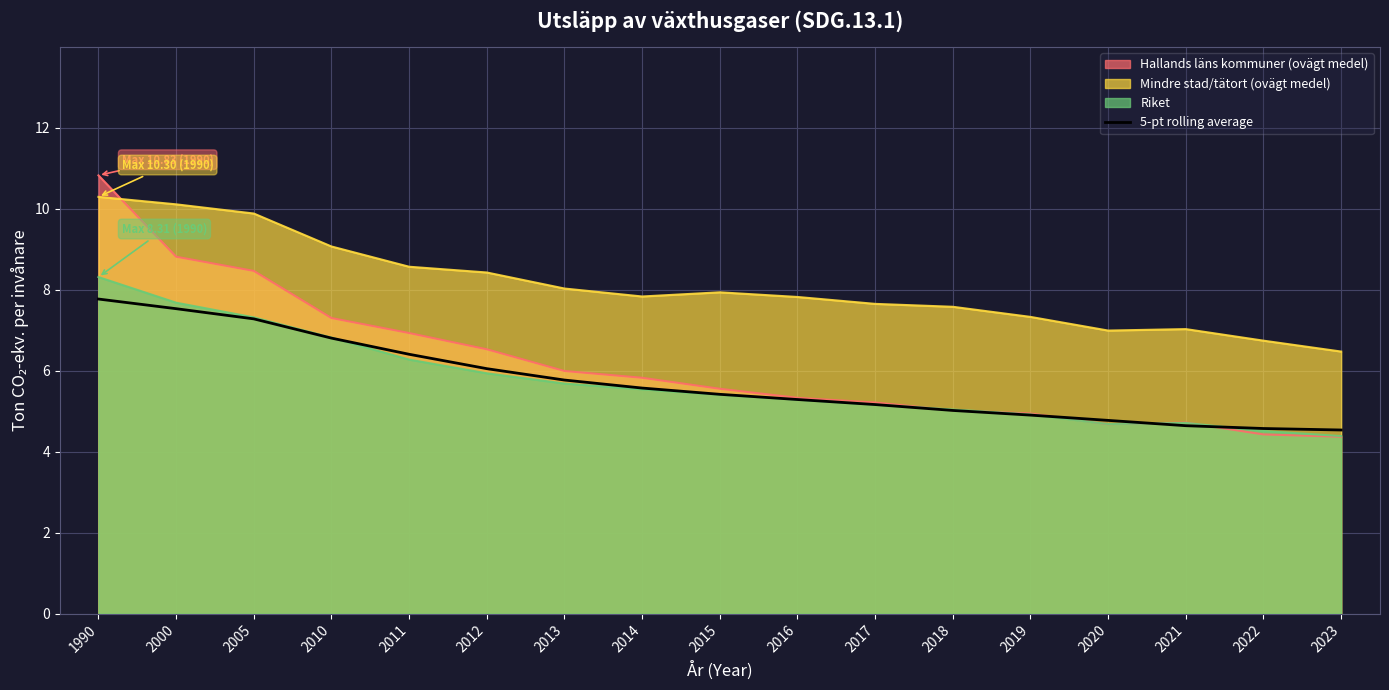

Is it true that the value at 2011 is 3.5?

False